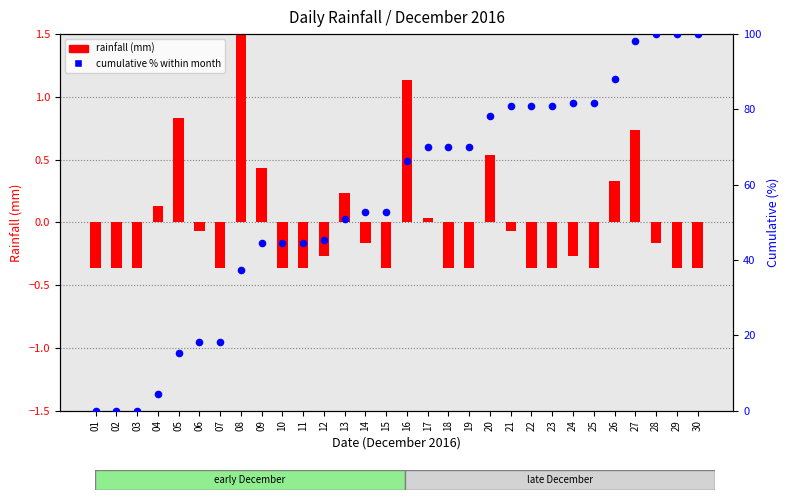

Which series reaches the maximum Y coordinate?

cumulative % within month